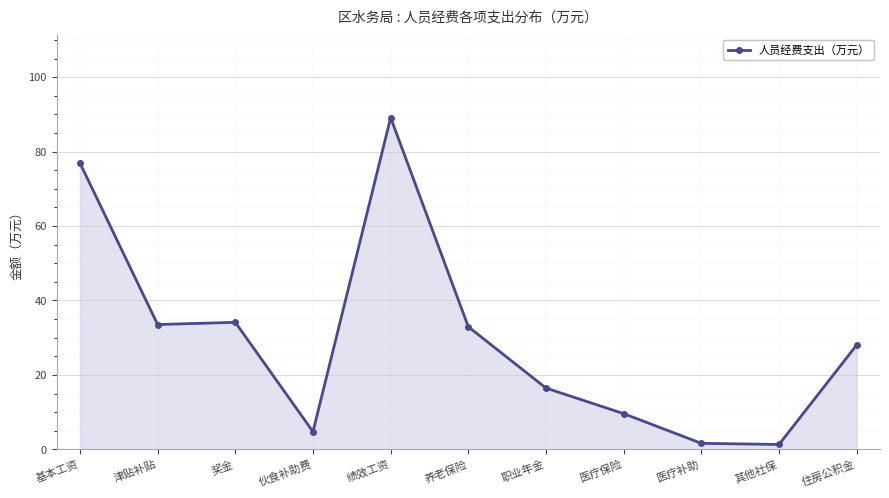

Does the chart have visible grid lines?

Yes